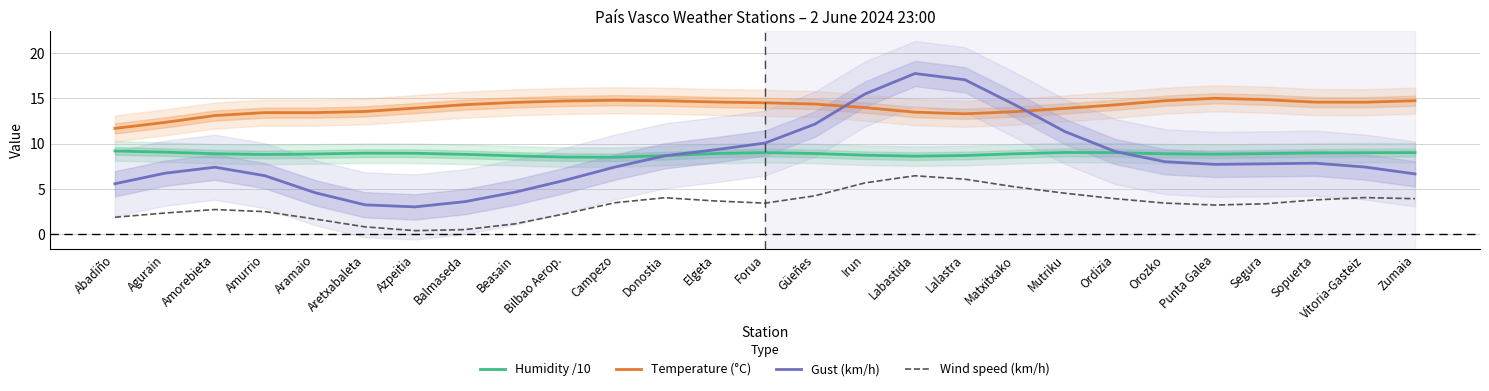

Where is Humidity /10 nearest to the value 8?

Campezo